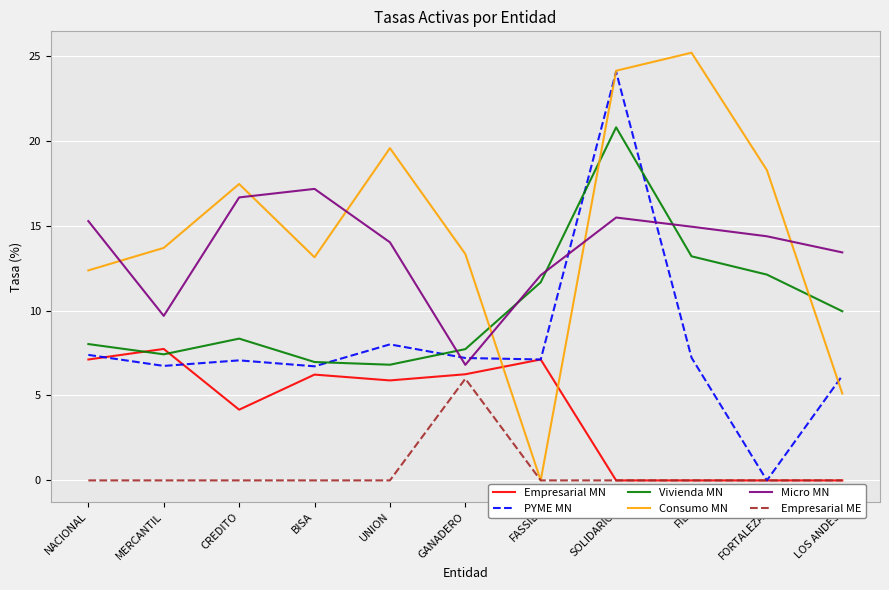

What position from the right is FIE?

3